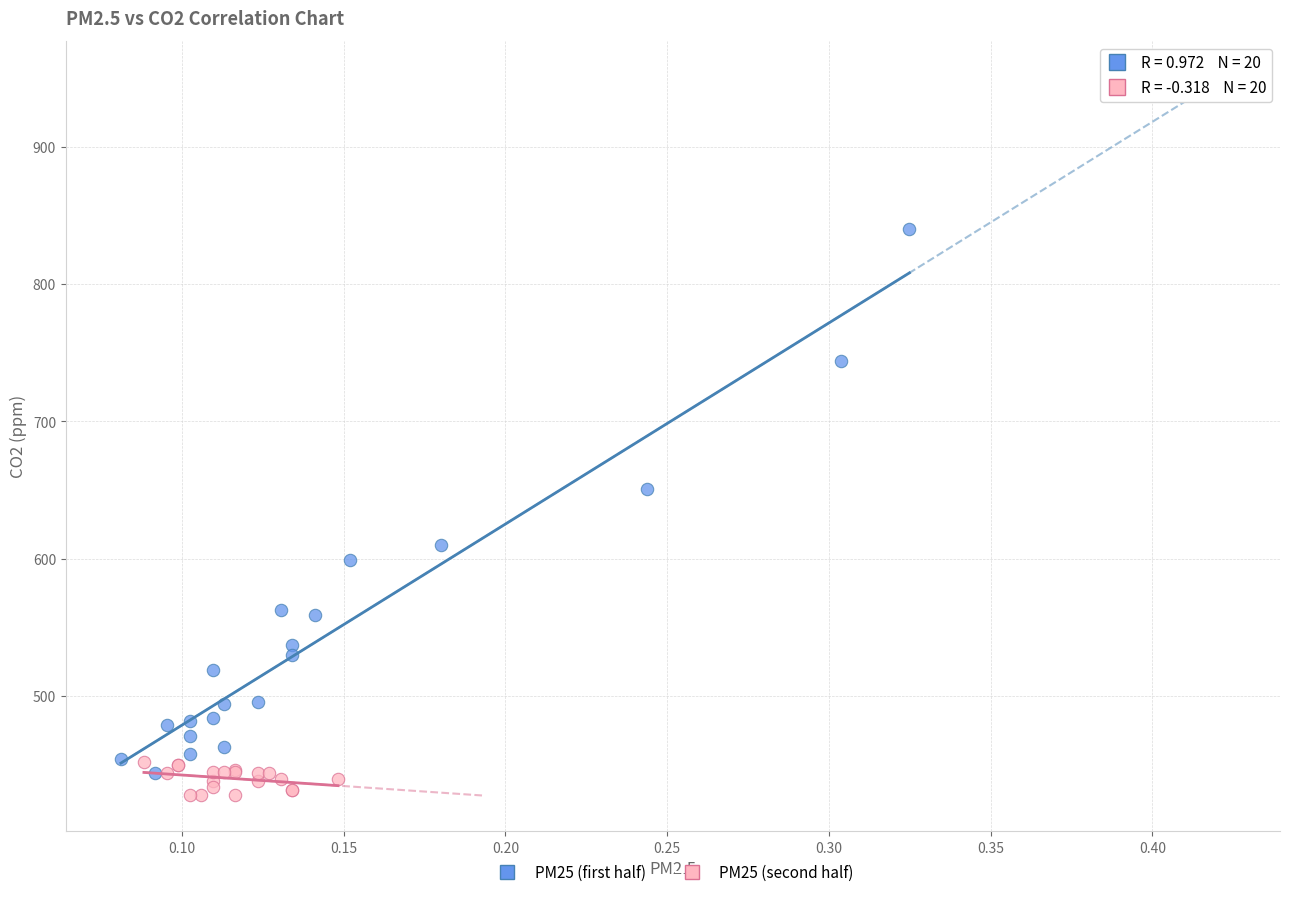

Which series contains the highest Y value?

PM25 (first half)